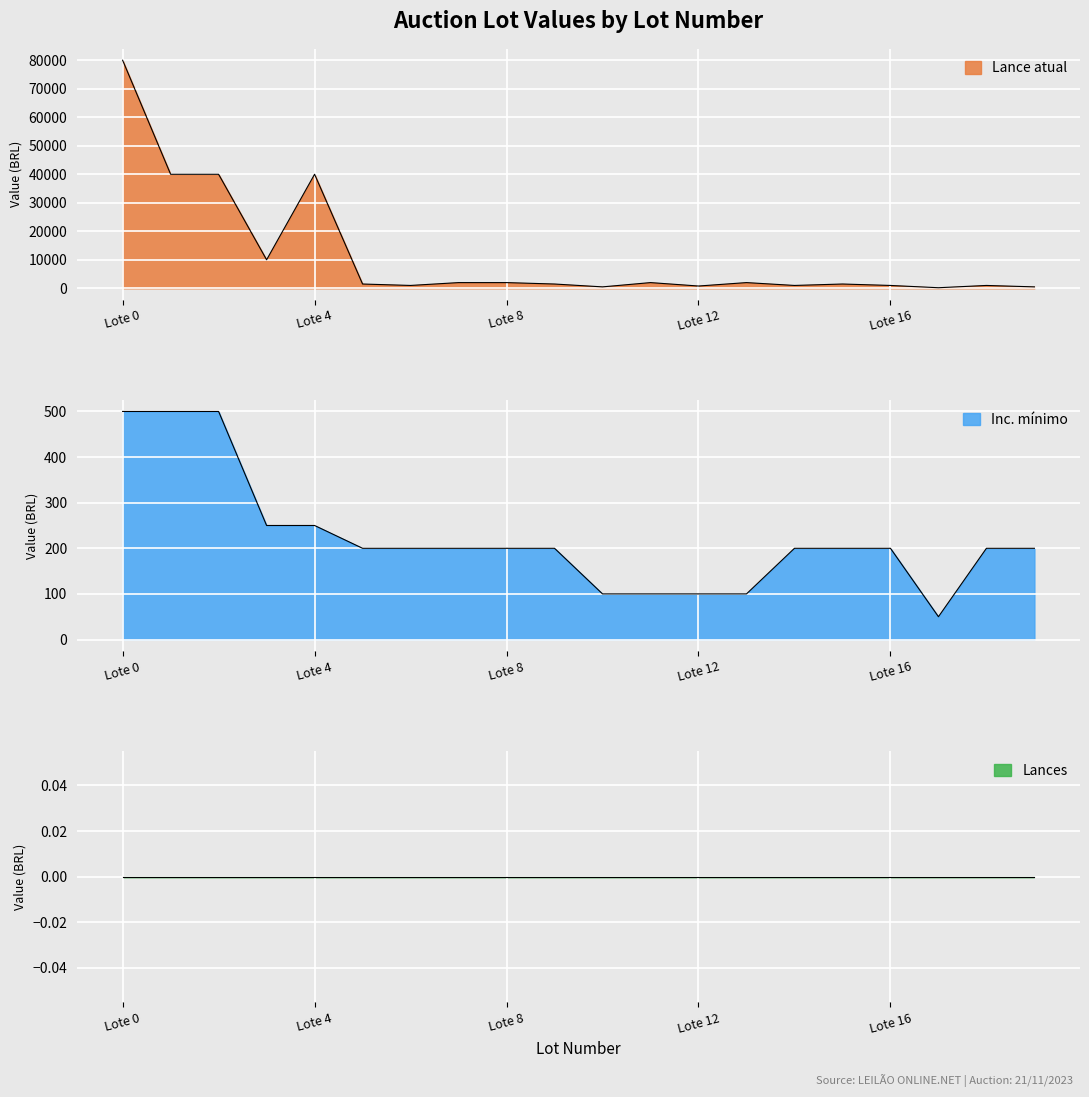

True or false: Lance atual has a value of 1155 at Lote 8.

False